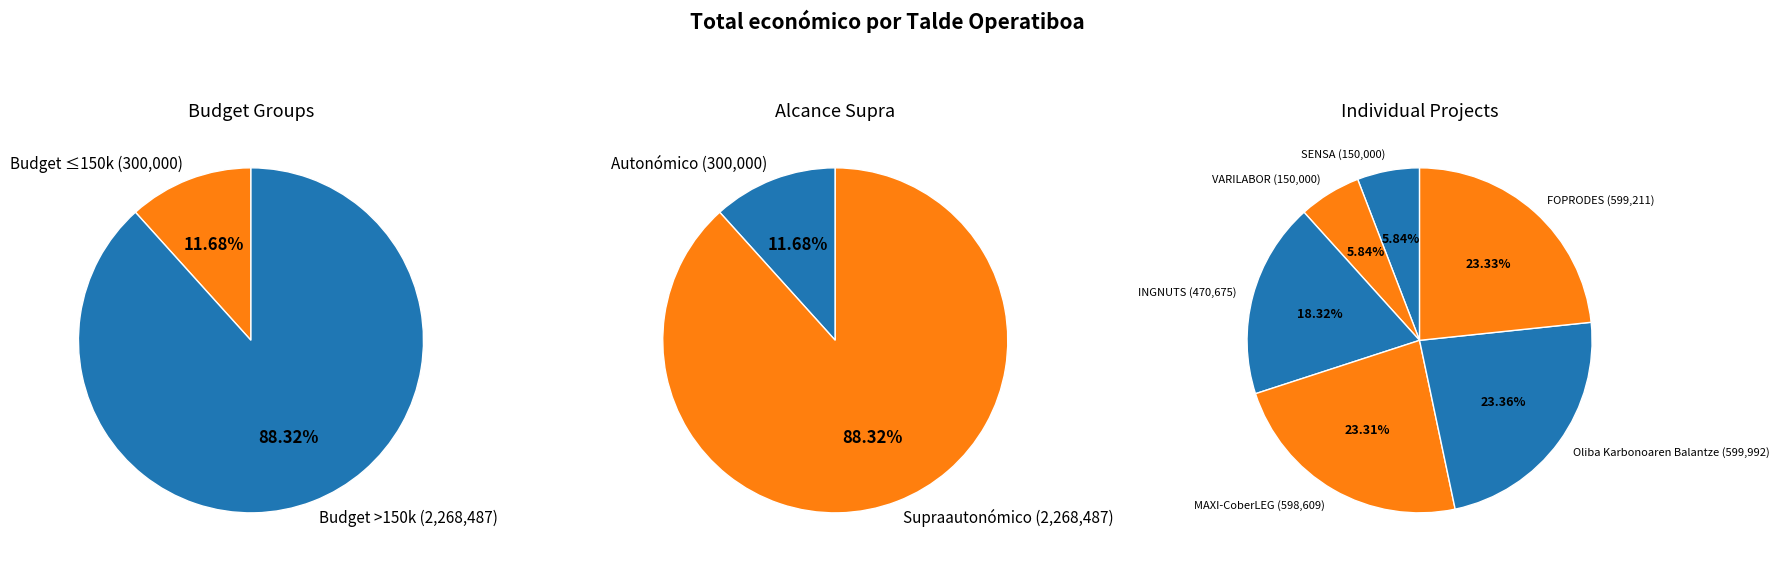

Does SENSA account for over 50% of the chart?

No